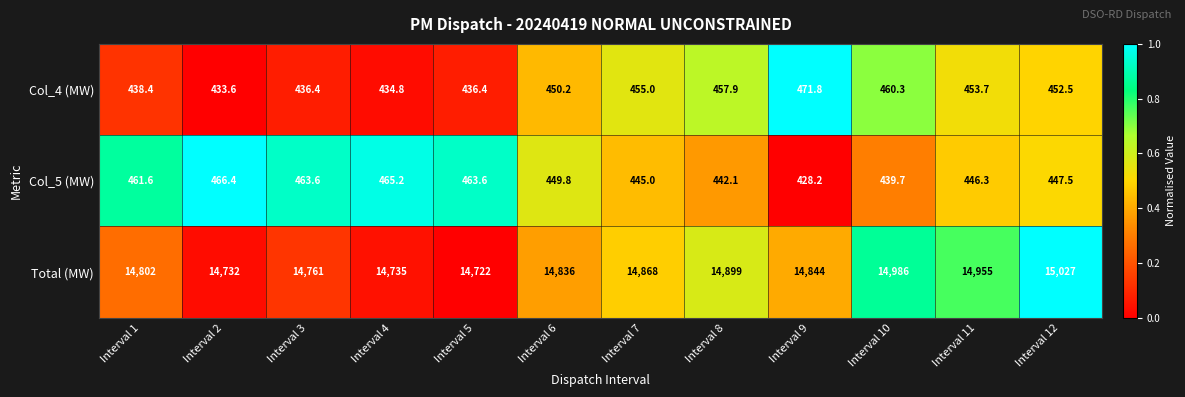

How many data points does each series have?

12